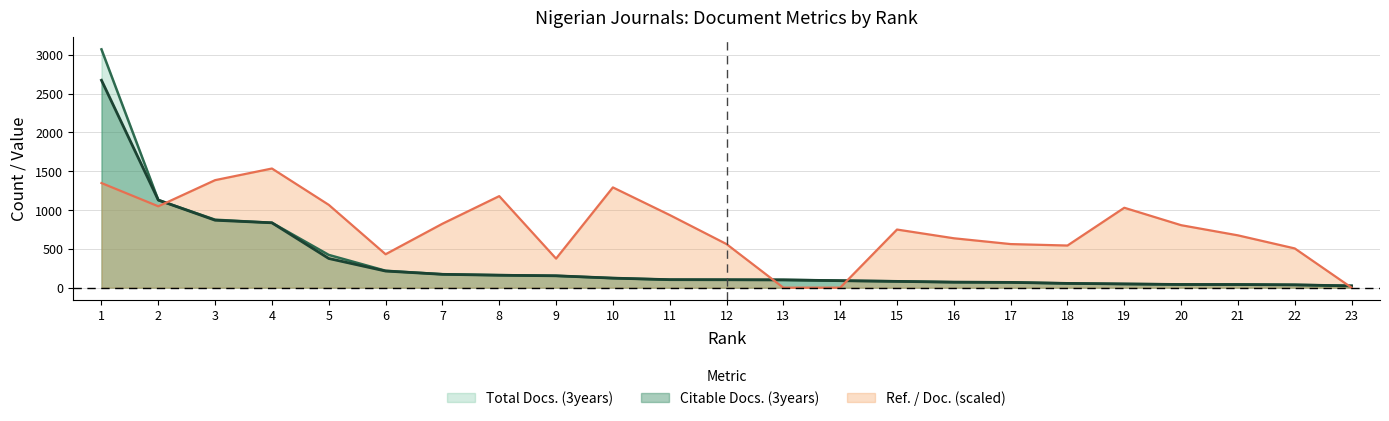

What is the highest value of the Citable Docs. (3years) series?

2673.0